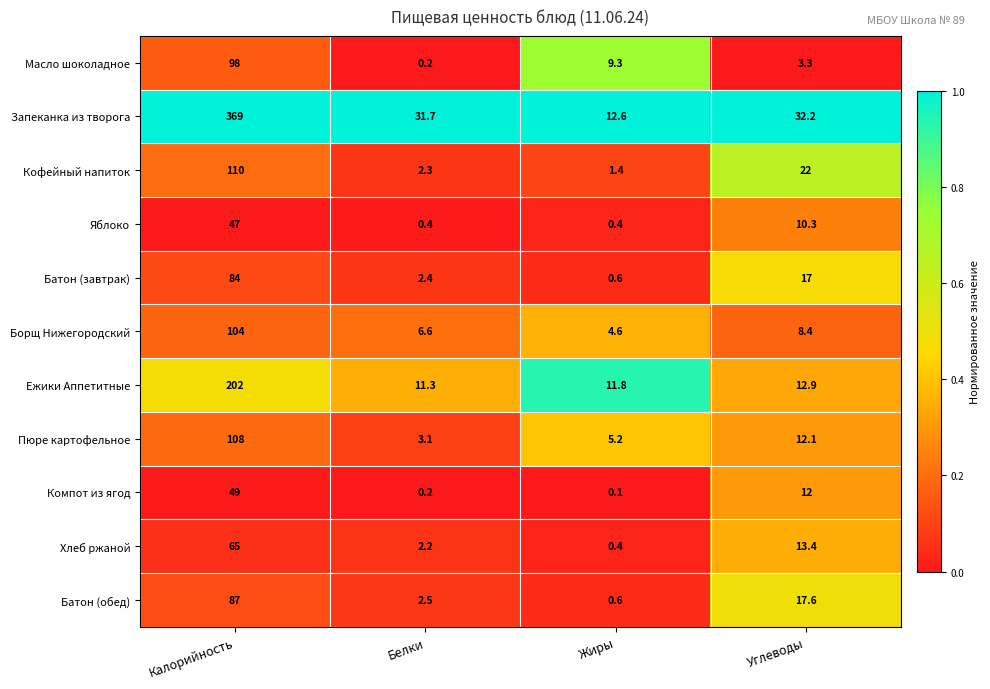

At which category does the chart reach its minimum across all series?

Жиры